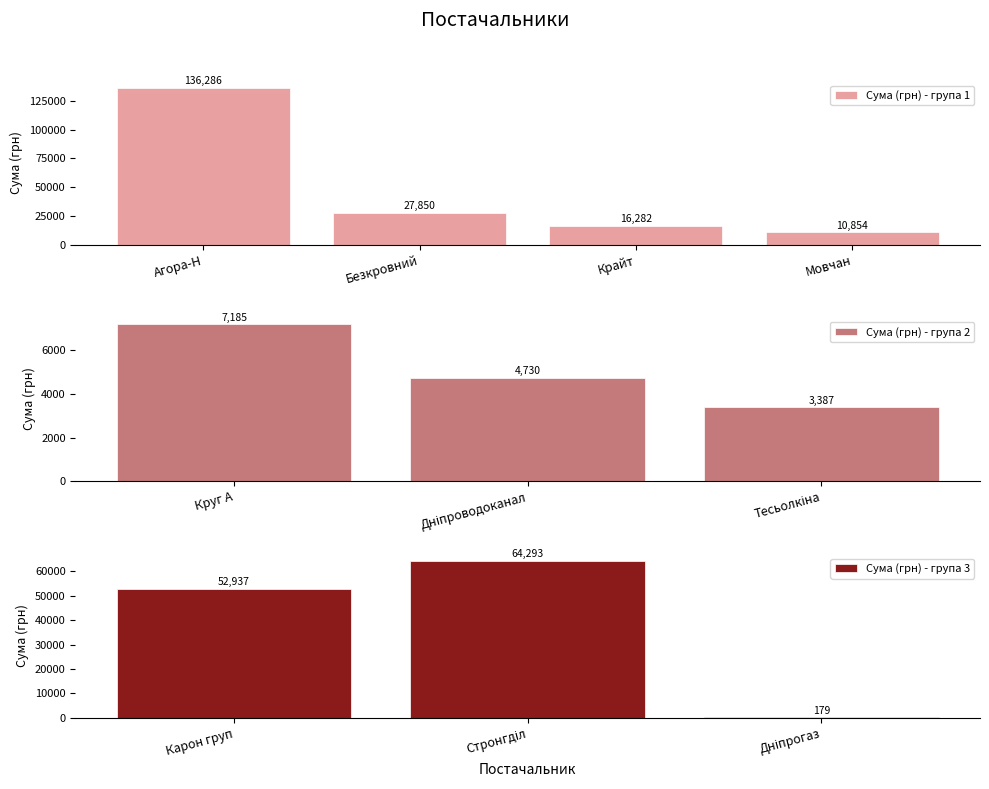

What is the highest value of the Сума (грн) - група 1 series?

136285.8